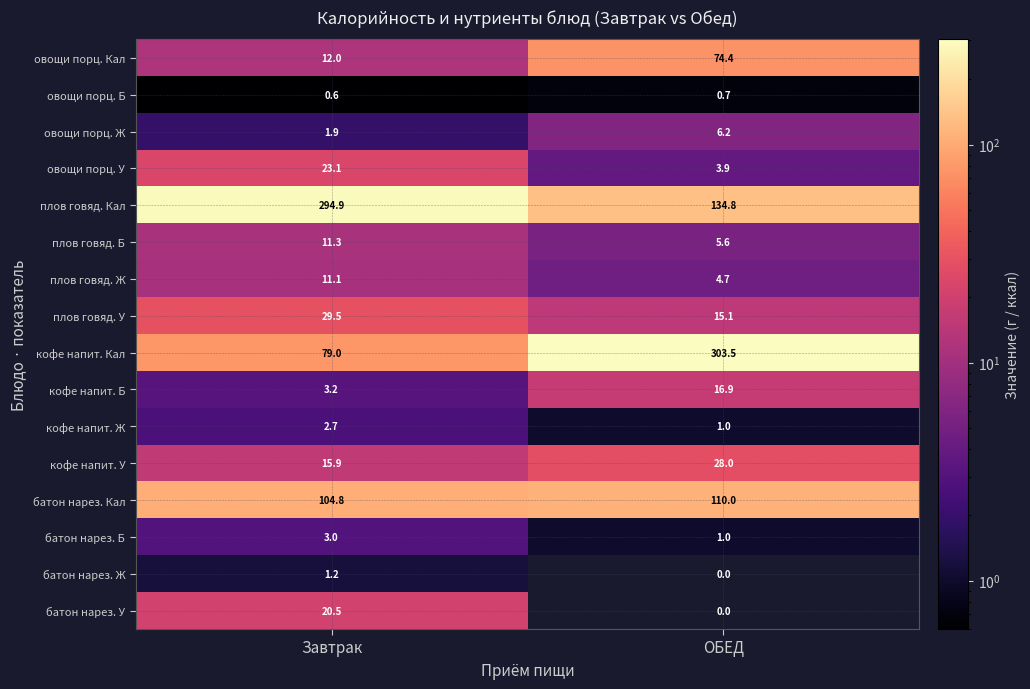

What is the sum of all плов говяд. Ж values?

15.8